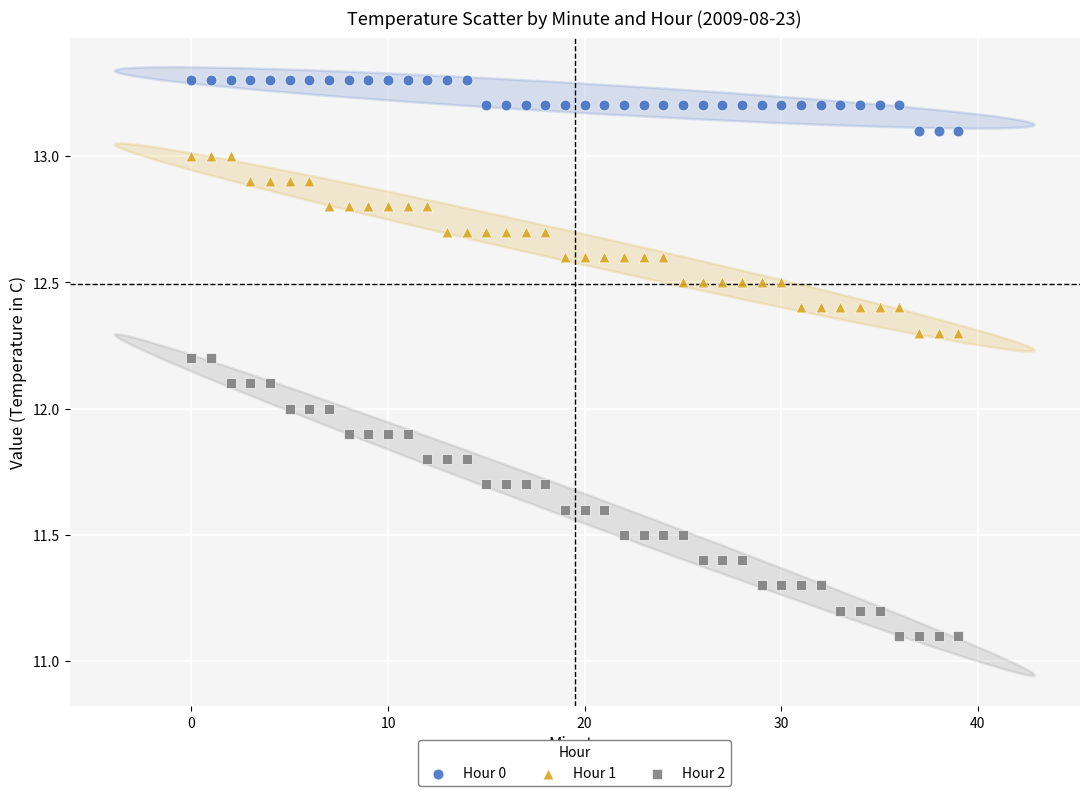

Across all data points, what is the range of Y values (max minus min)?

2.2